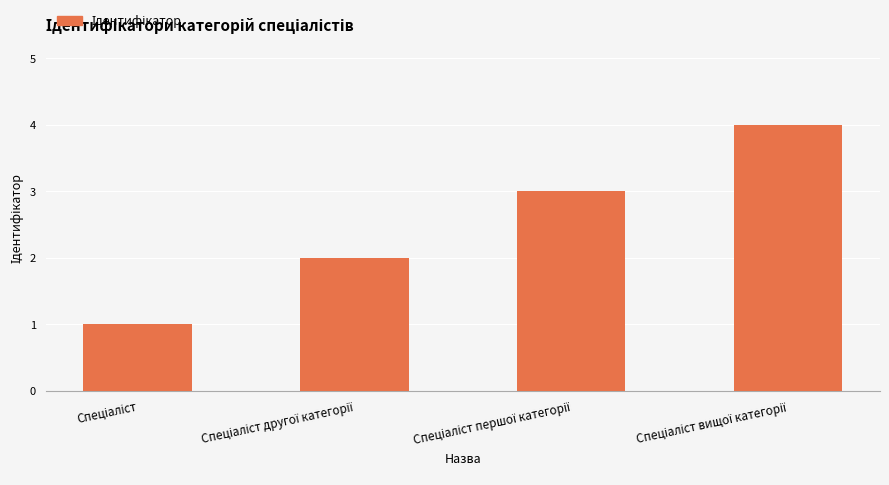

What is the greatest value displayed?

4